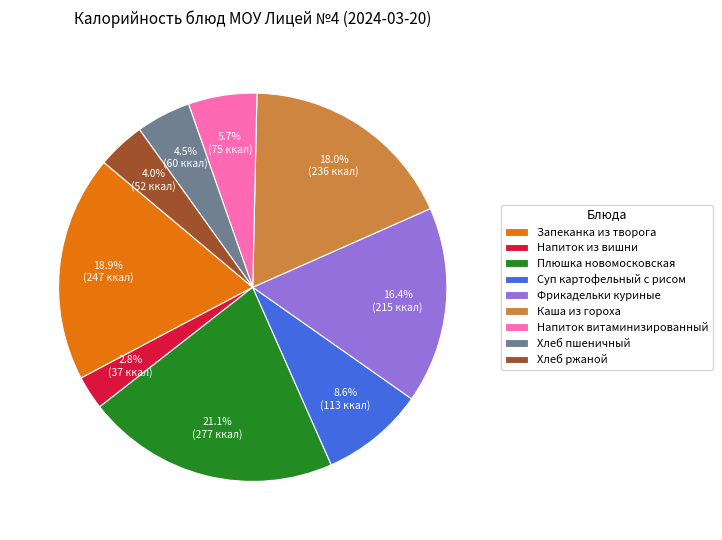

To the nearest percent, what is the combined percentage of Хлеб пшеничный and Суп картофельный с рисом?

13%